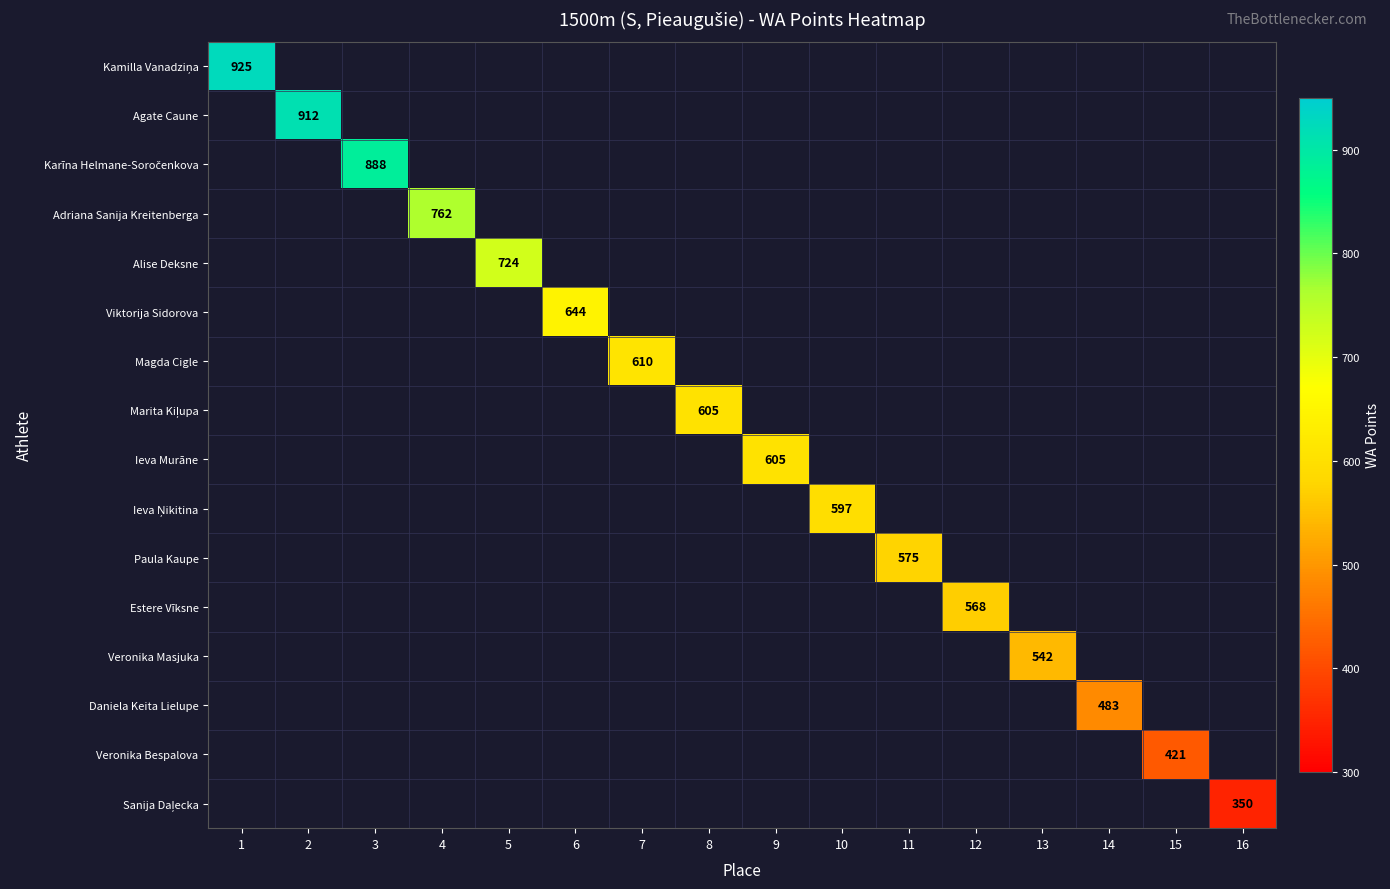

The value of Estere Vīksne at 12 is 568. True or false?

True